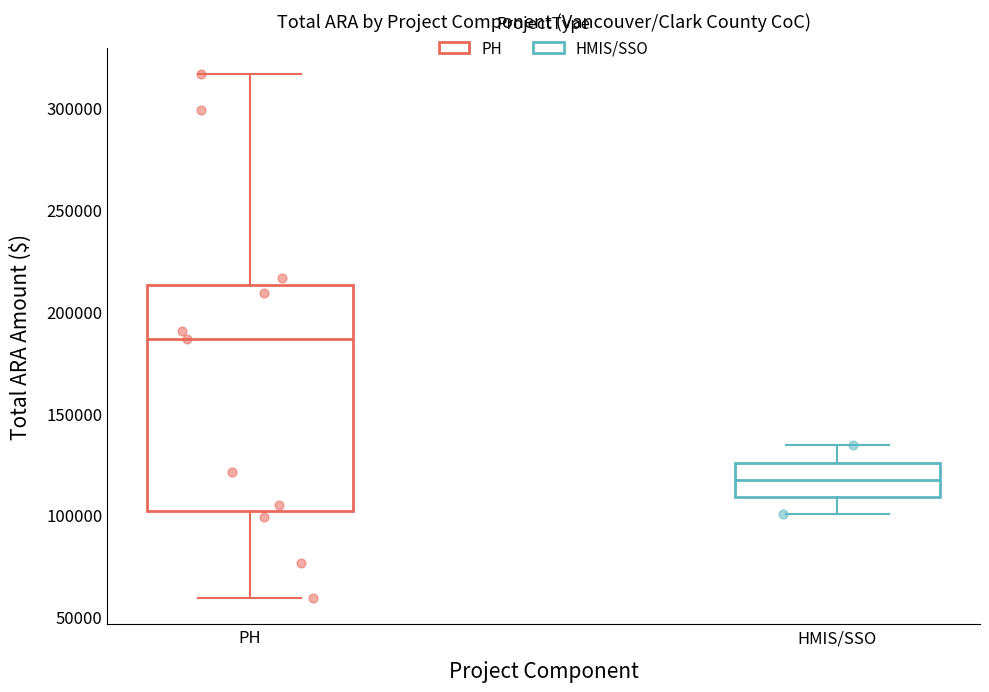

Comparing the boxes themselves (not the whiskers), which one is the tallest?

PH